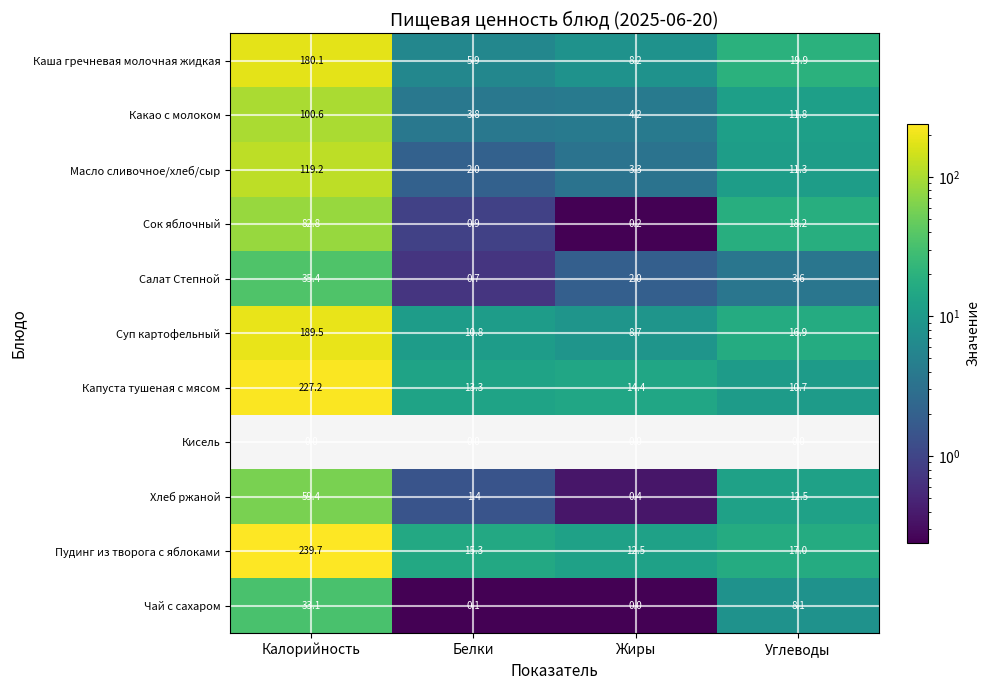

Which series has the widest spread of values?

Пудинг из творога с яблоками